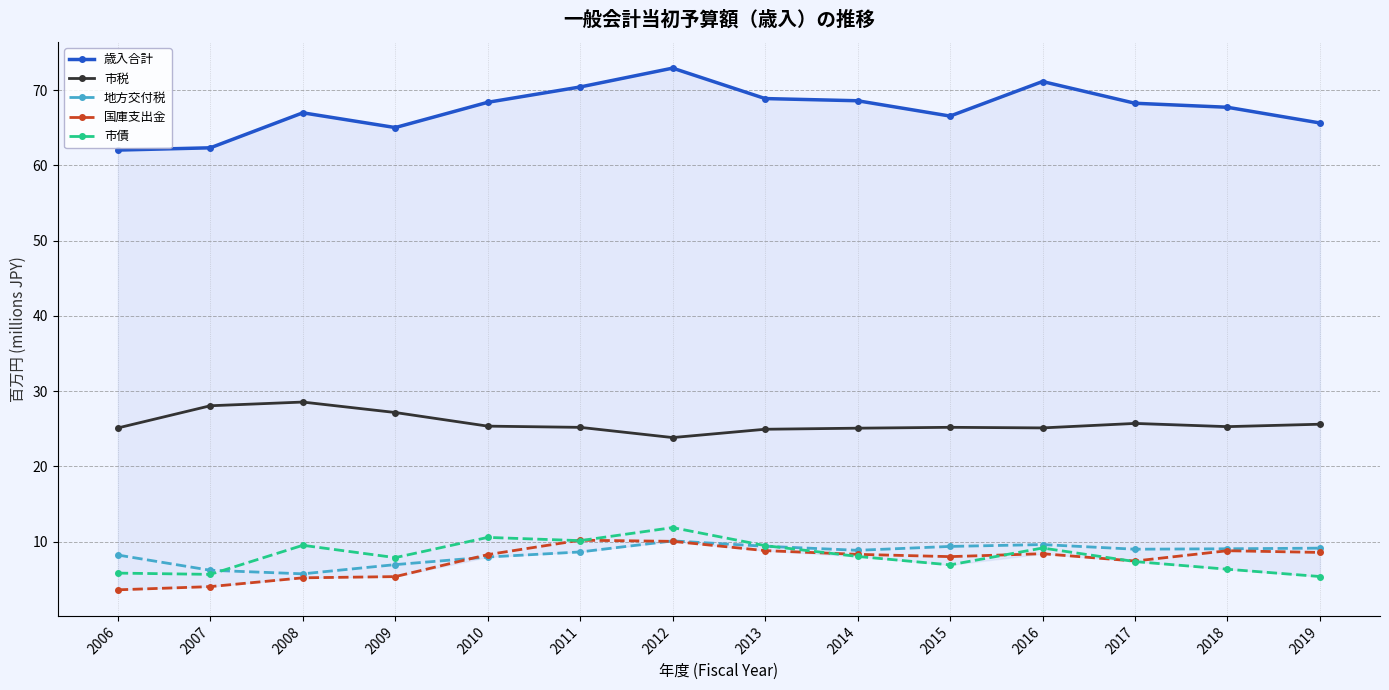

Is it true that 国庫支出金 equals 11.0 at 2014?

False